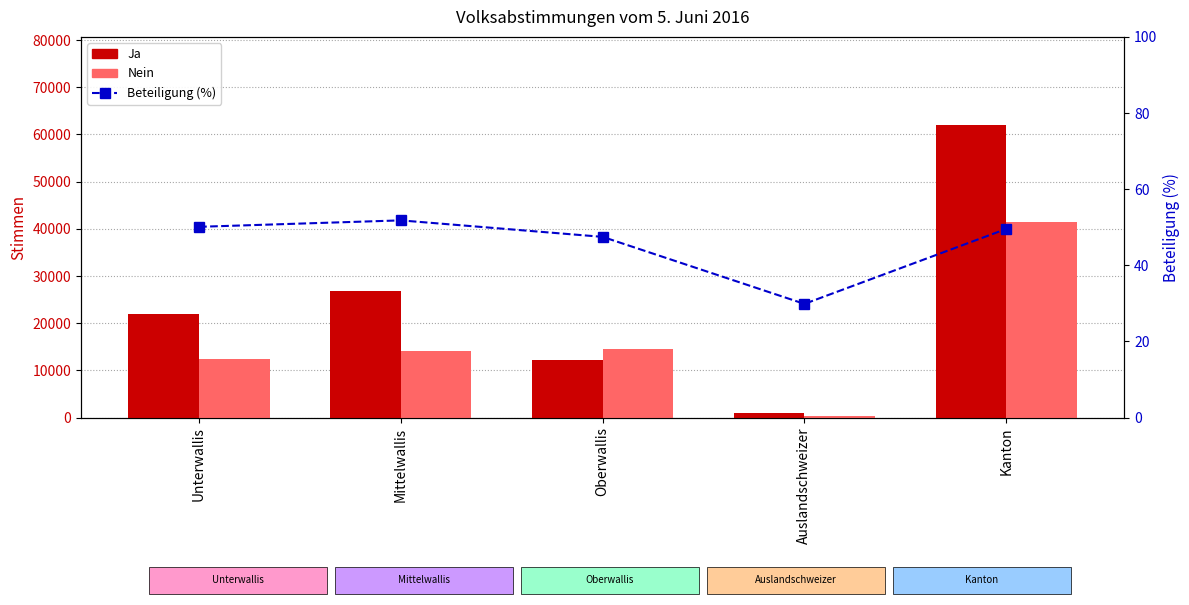

How many groups of bars are there?

5